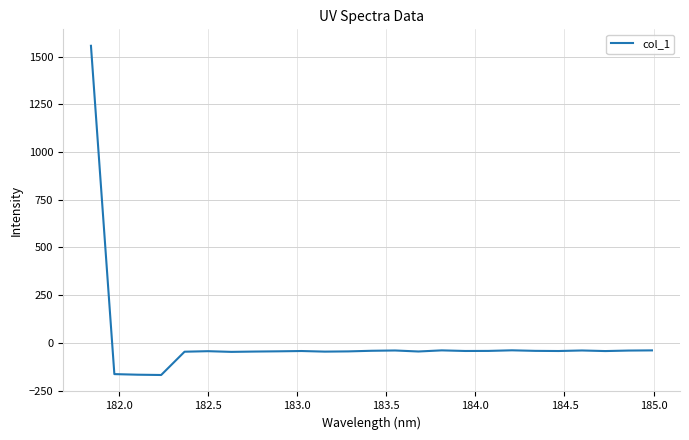

What is the difference between the maximum and minimum values?

1725.4